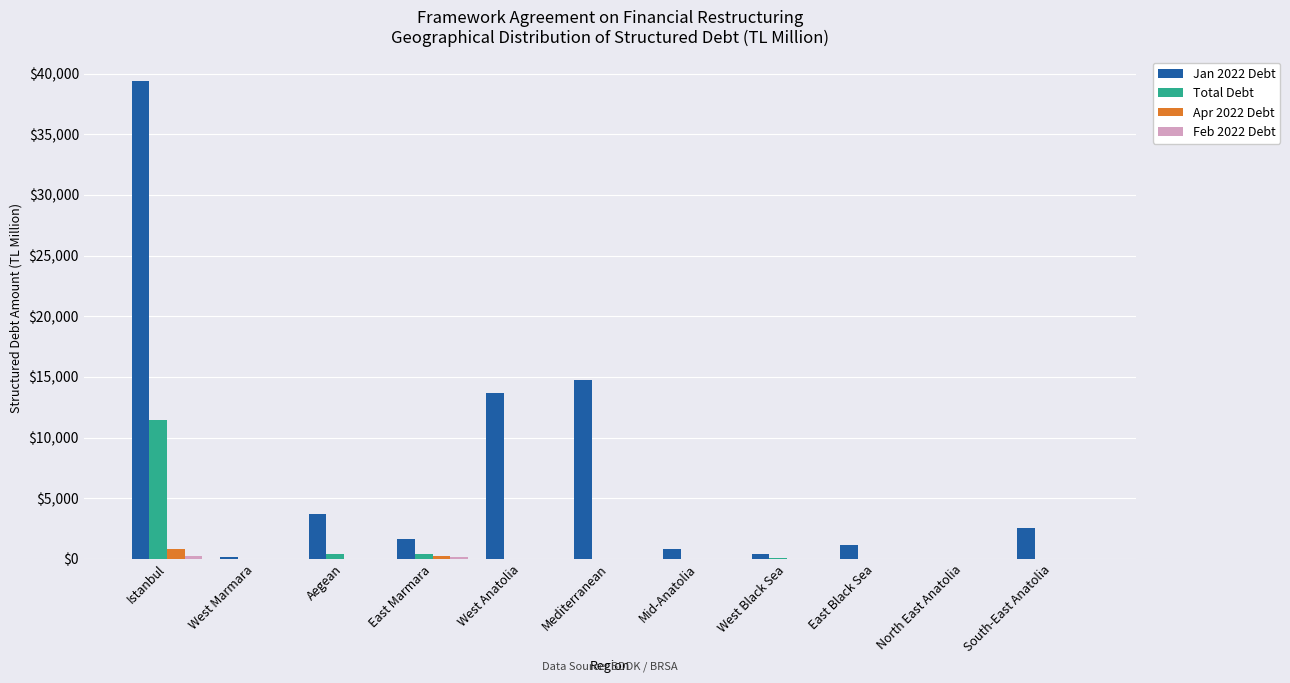

Which series has the largest total across all categories?

Jan 2022 Debt